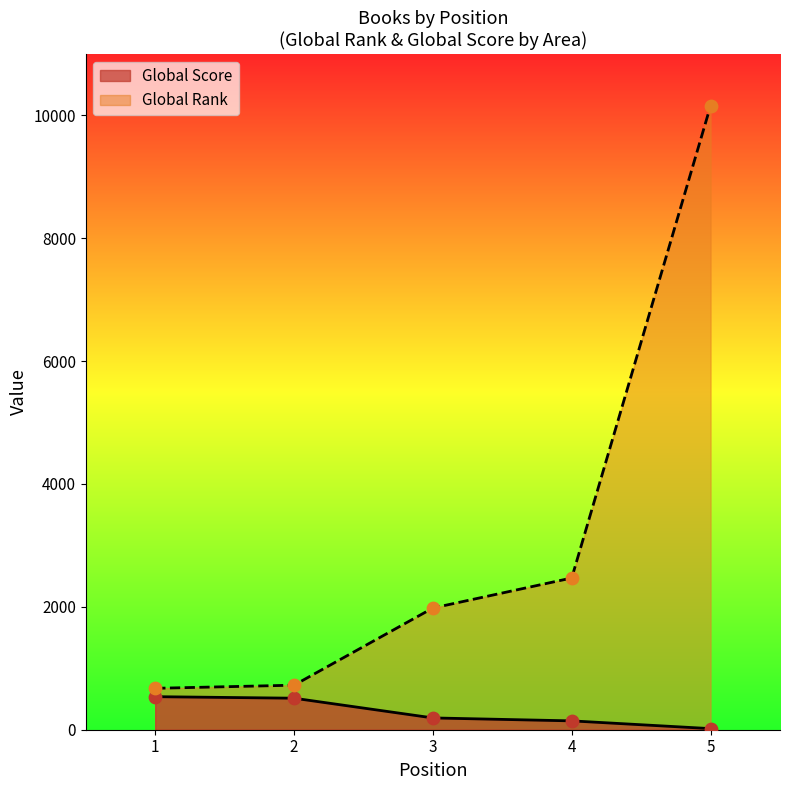

Which series reaches the minimum Y coordinate?

Global Score